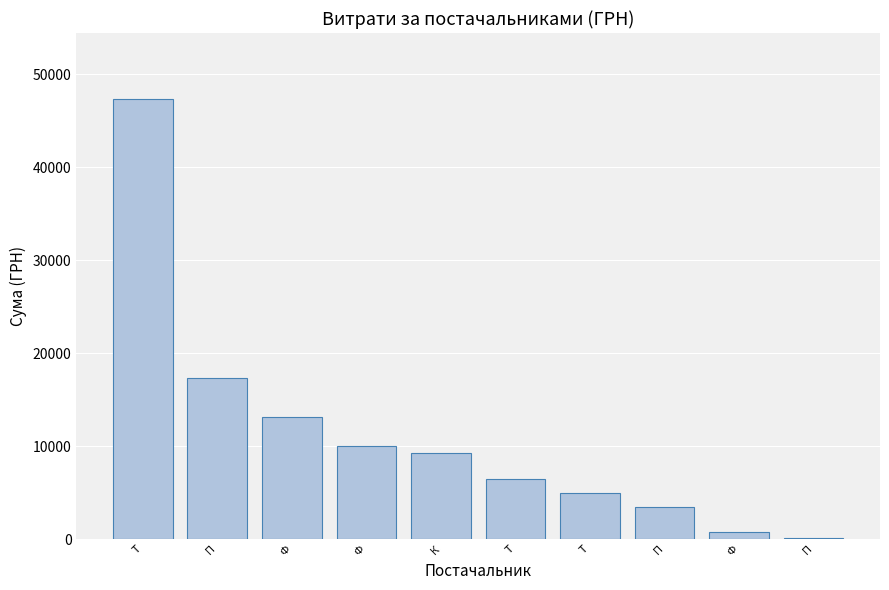

Where is the data nearest to the value 23740?

П